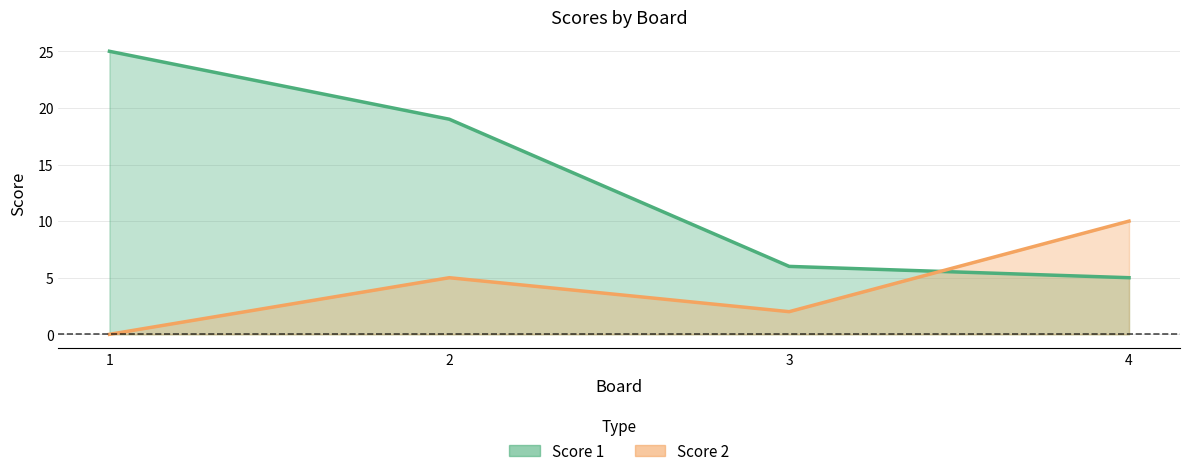

What is the difference between the second highest and second lowest values in the Score 2 series?

3